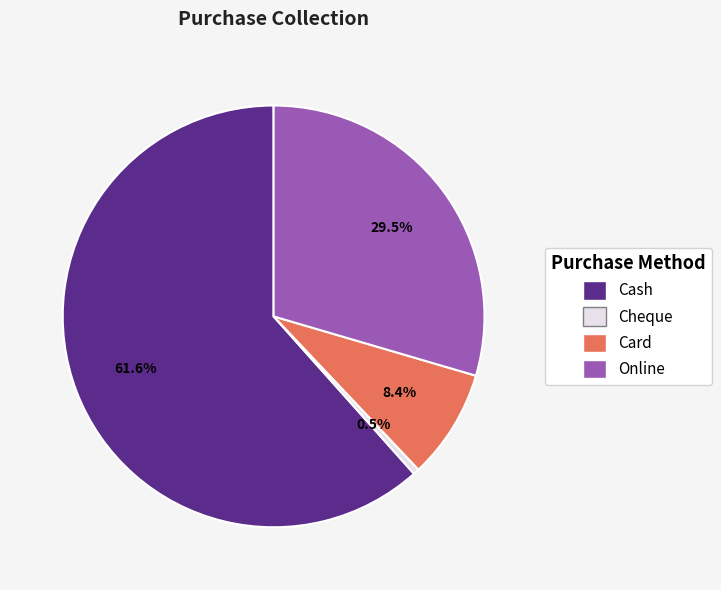

Rank the categories by value from highest to lowest.

Cash, Online, Card, Cheque